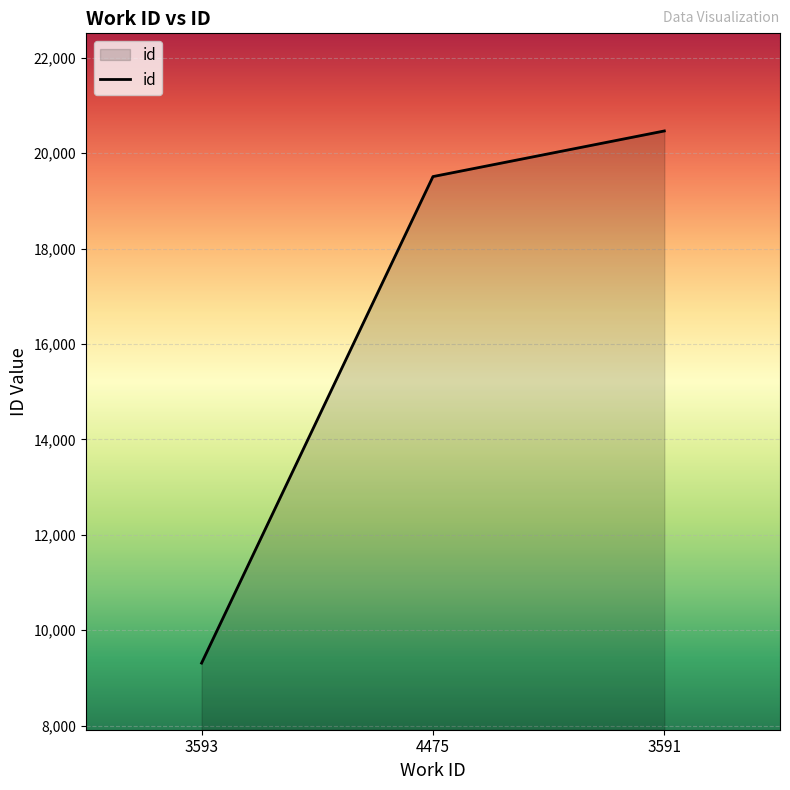

Does the chart display data point markers on the line(s)?

No